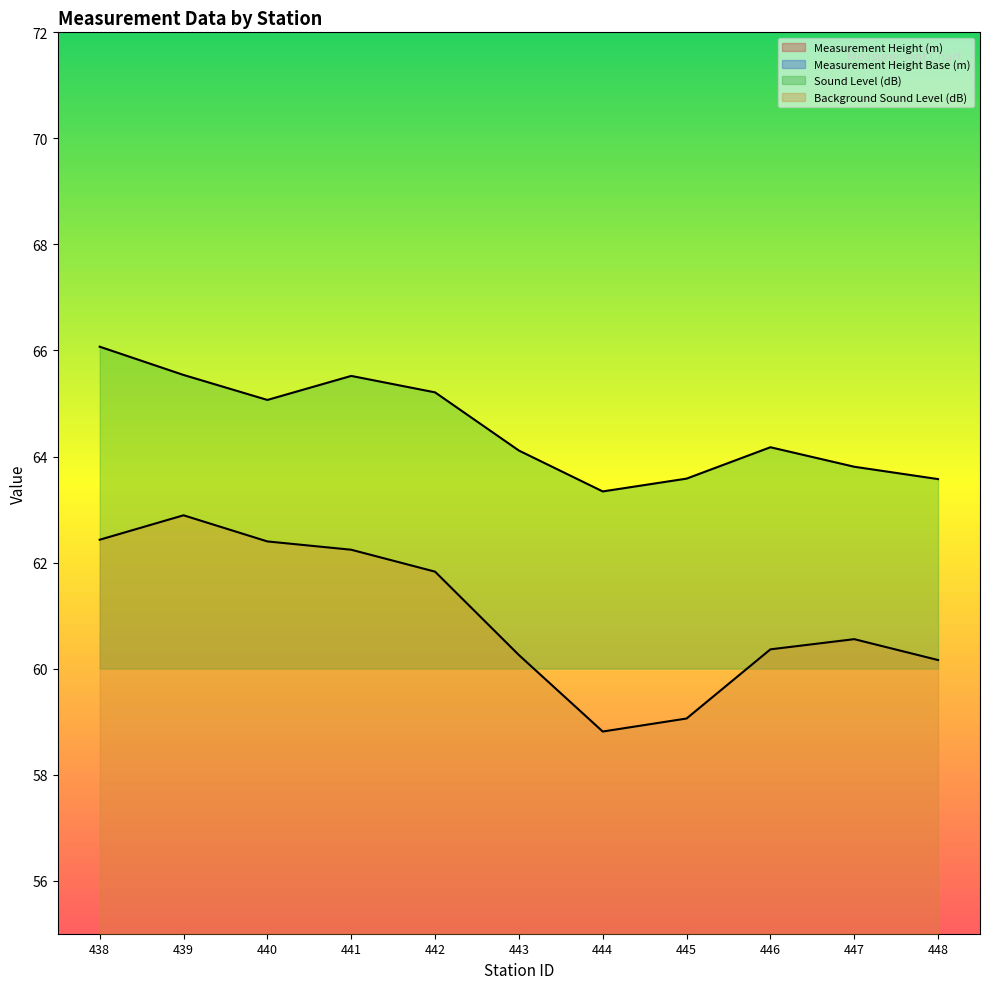

Is the value of Measurement Height Base (m) at 448 greater than the value of Measurement Height (m) at 448?

No